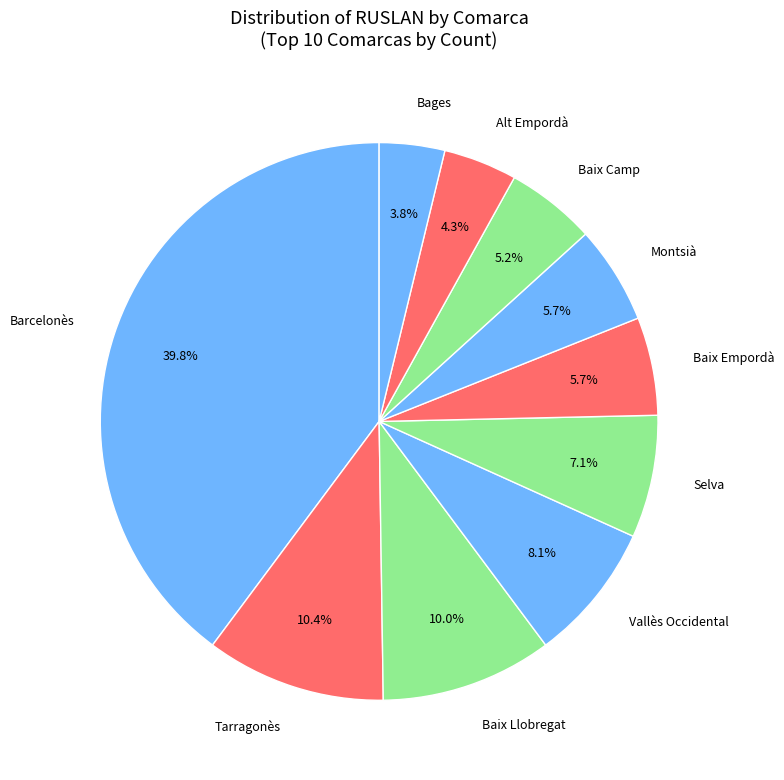

Between Tarragonès and Baix Empordà, which is larger?

Tarragonès